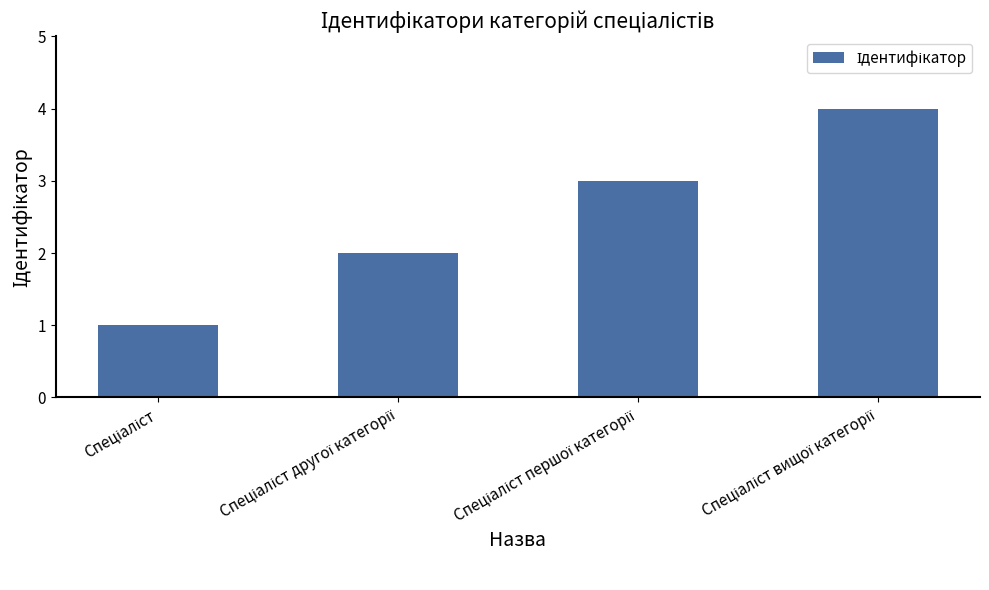

What is the greatest value displayed?

4